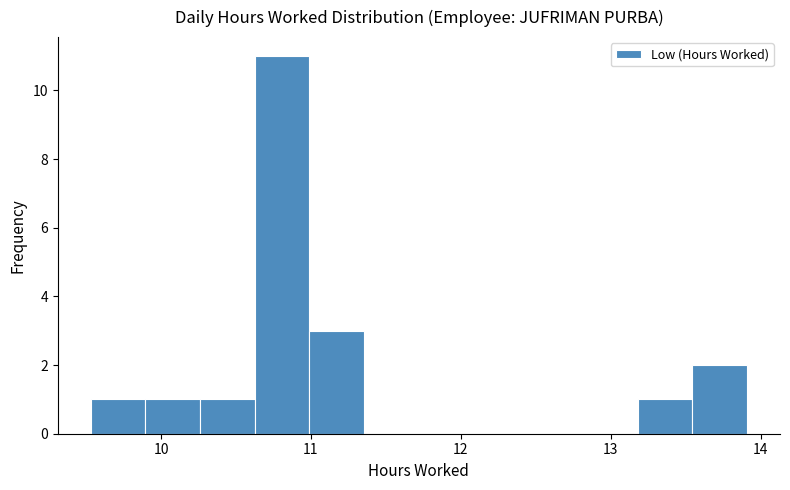

Around what value on the x-axis is the tallest bar? Give the approximate position of its centre, as read against the axis.

10.8